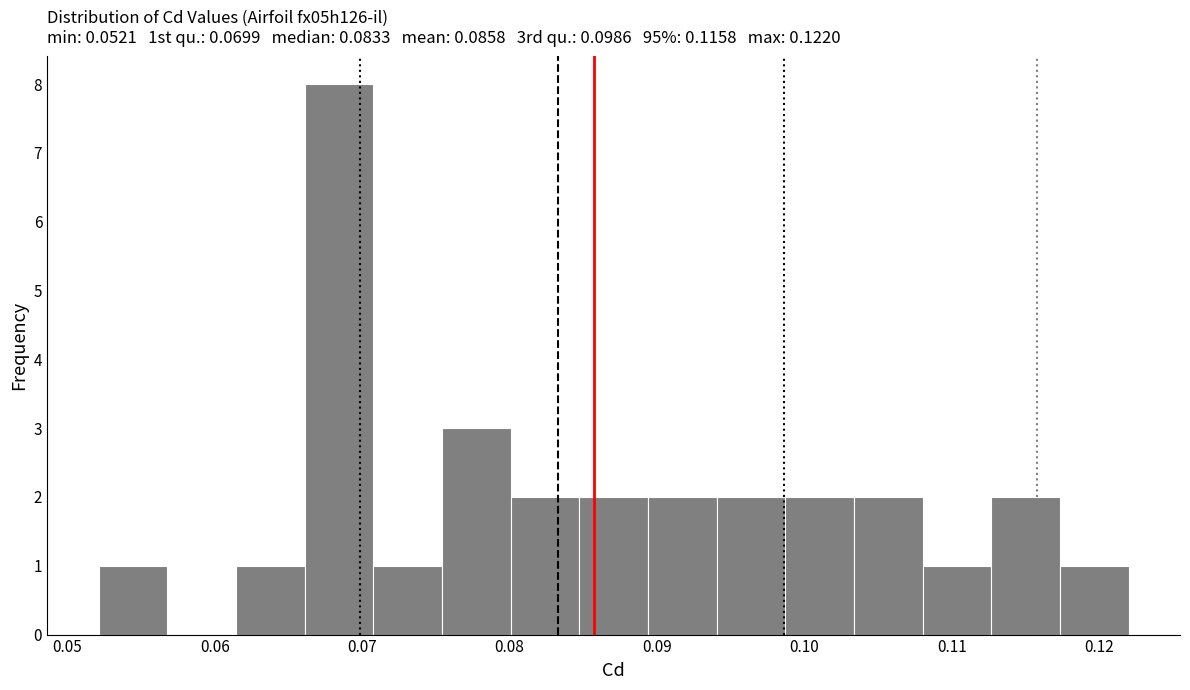

What is the height of the bar covering 0.071 to 0.075 on the x-axis? Neither the bar edges nor the heights are printed on the chart, so give them approximately, as read against the axes.

1